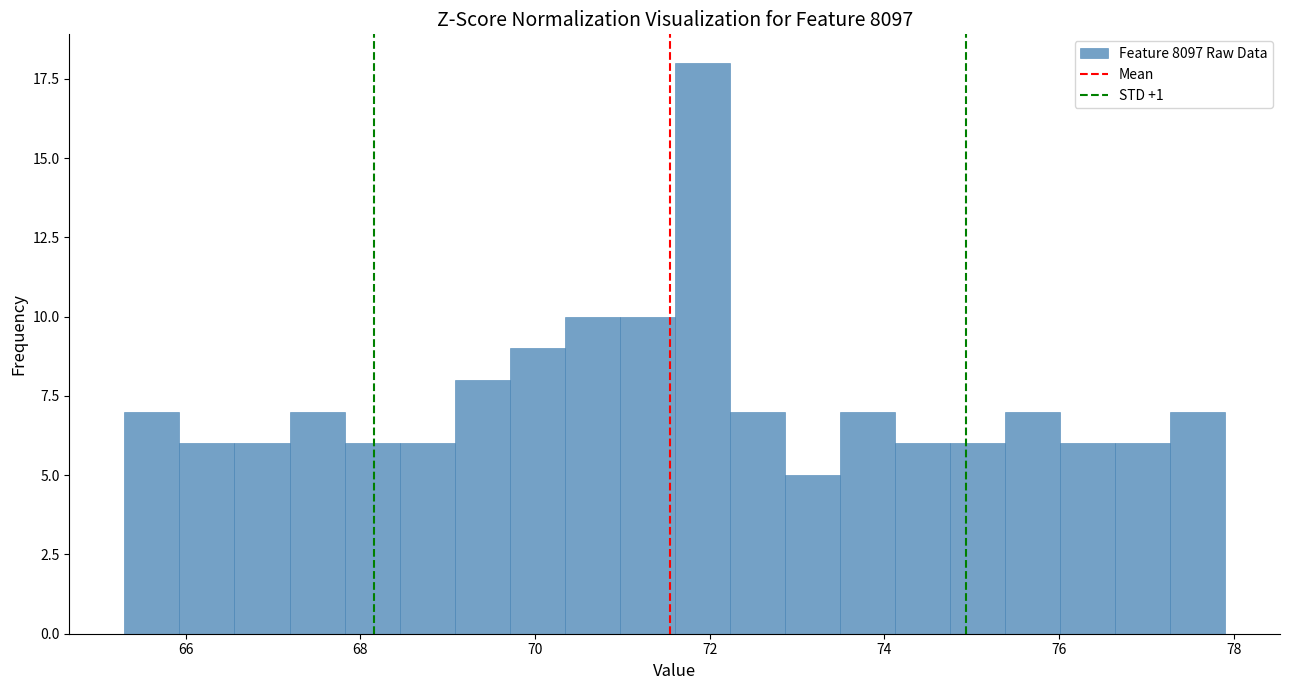

Around what value on the x-axis is the tallest bar? Give the approximate position of its centre, as read against the axis.

72.0